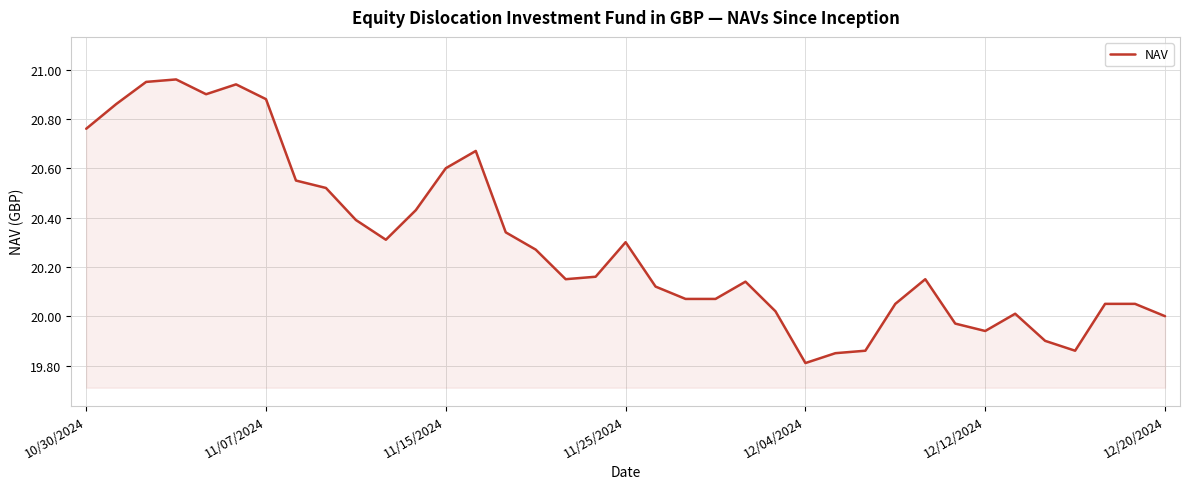

What is the difference between the second highest and minimum values?

1.1